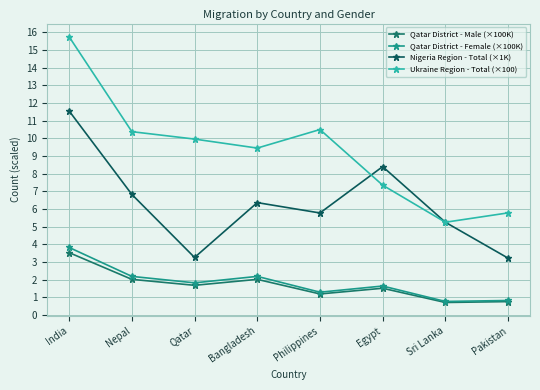

What position from the right is Qatar?

6